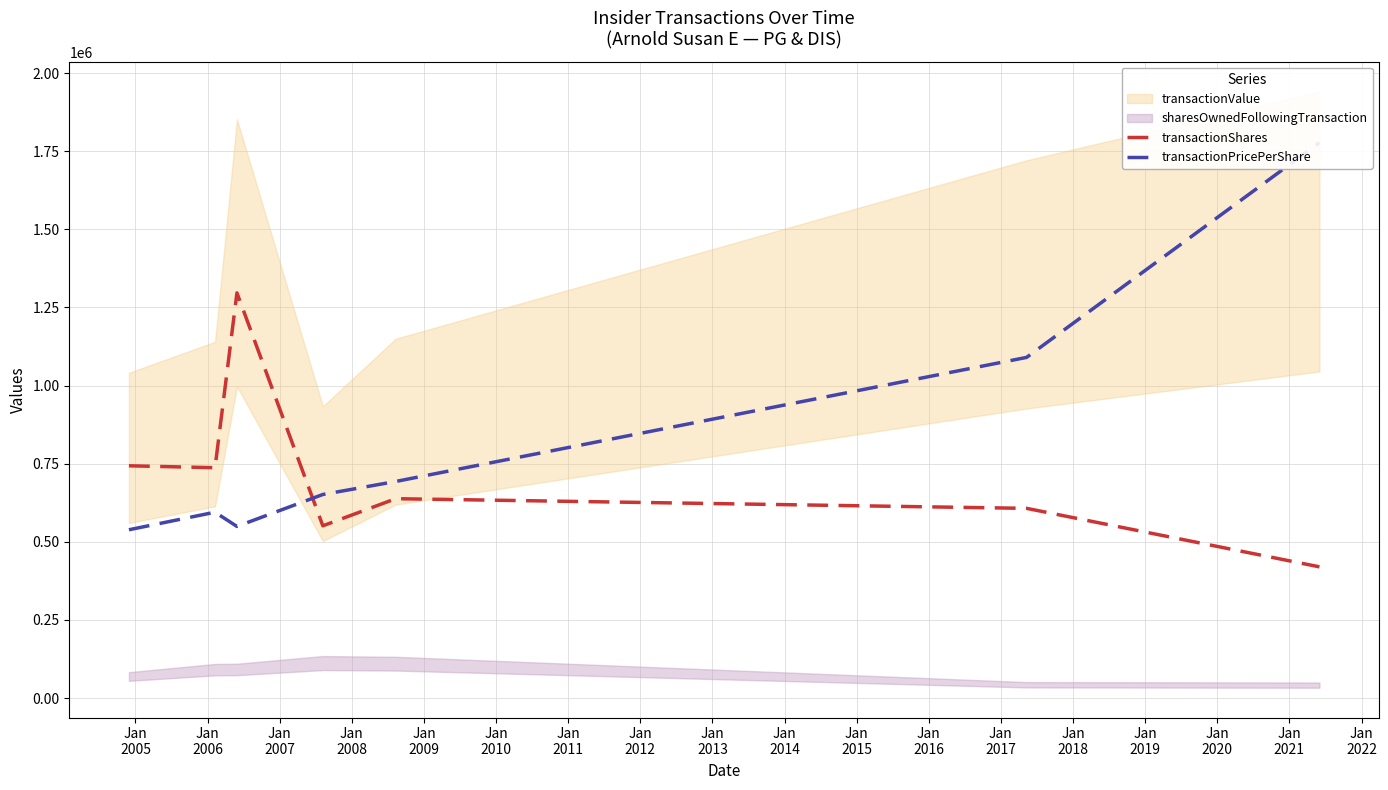

What is the minimum value for transactionShares?

420000